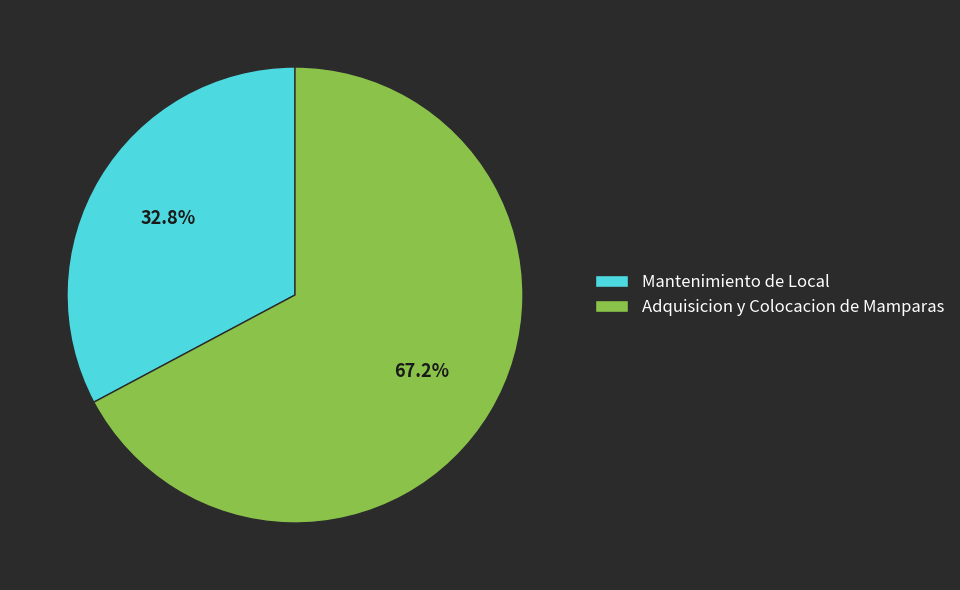

To the nearest percent, what percentage of the pie is Adquisicion y Colocacion de Mamparas?

67%